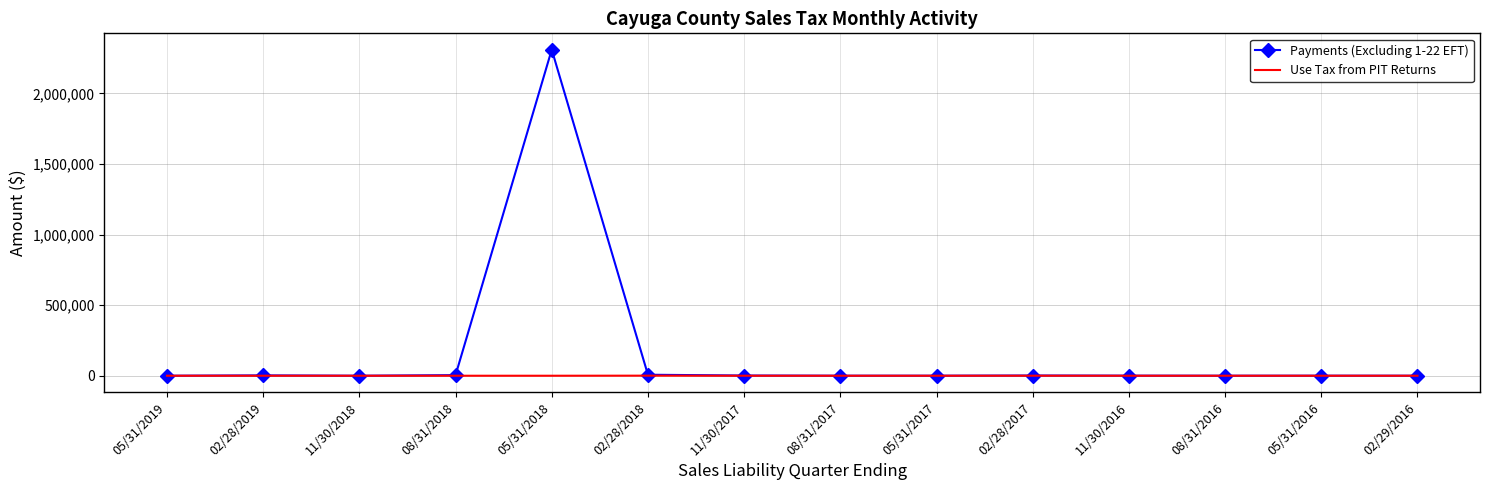

What are all the series names shown in the legend?

Payments (Excluding 1-22 EFT), Use Tax from PIT Returns